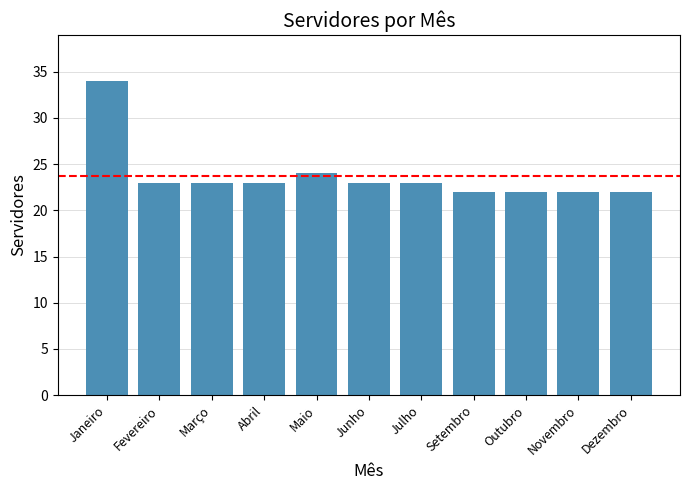

Does the chart contain stacked bars?

No